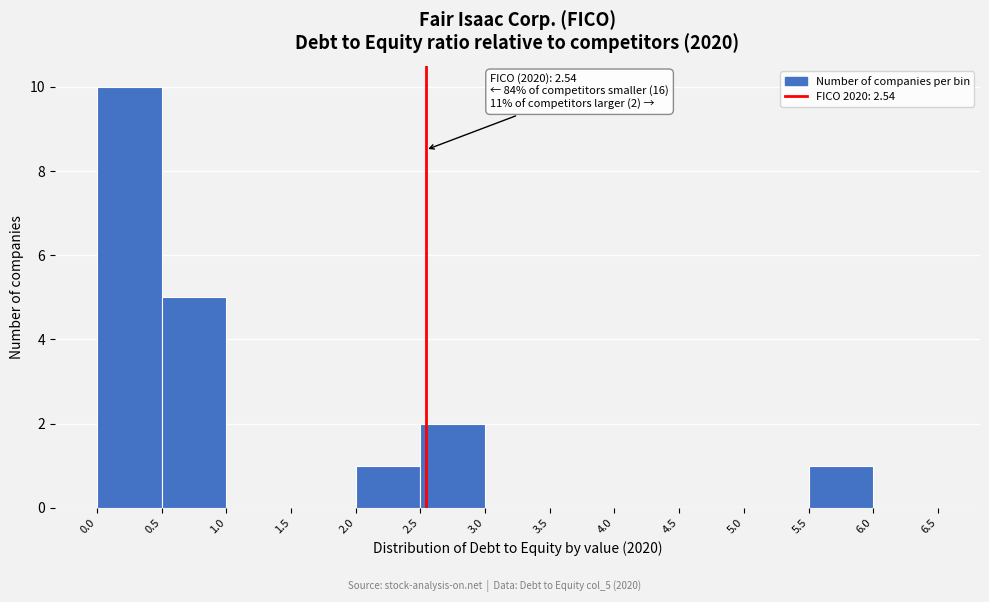

Which range on the x-axis has the tallest bar?

0.0 to 0.5